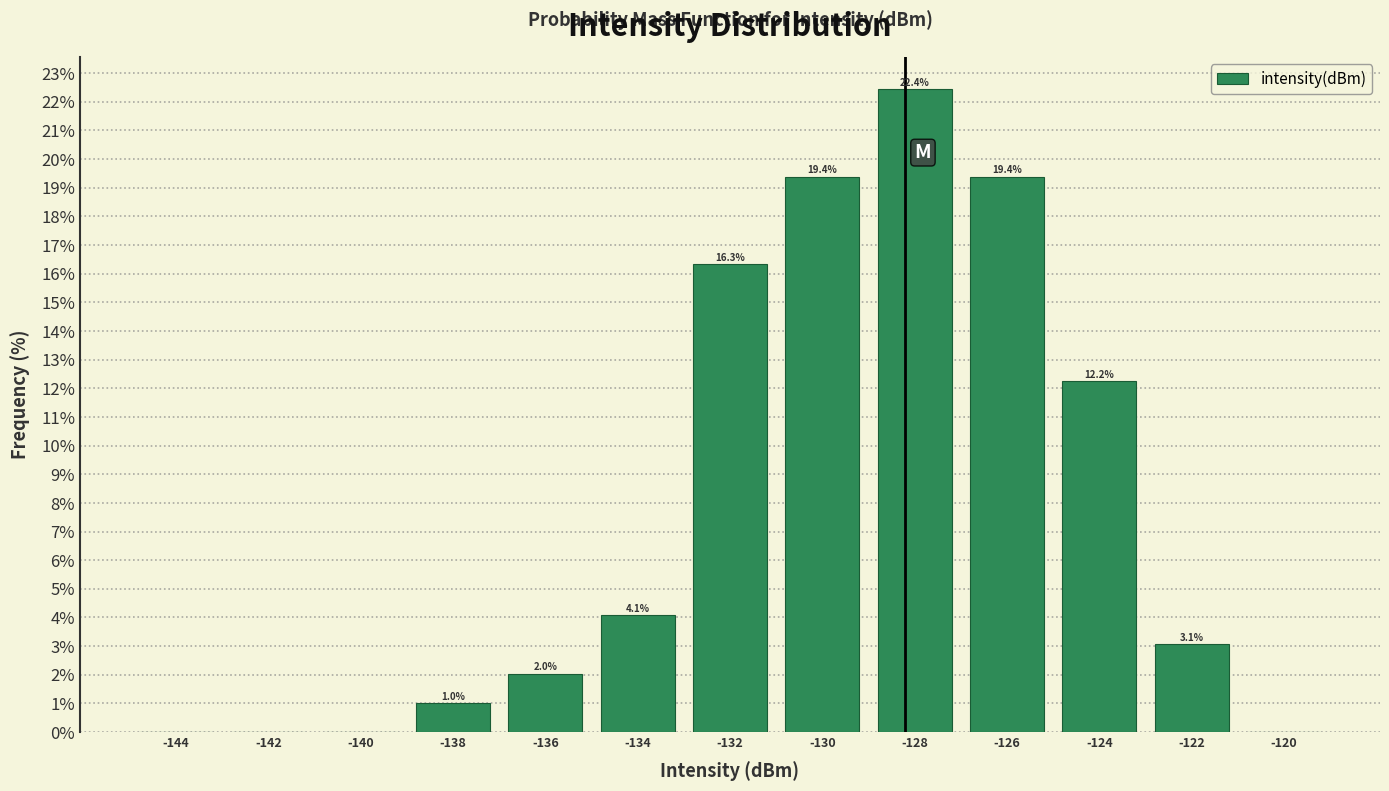

Which range on the x-axis has the tallest bar?

-129 to -127